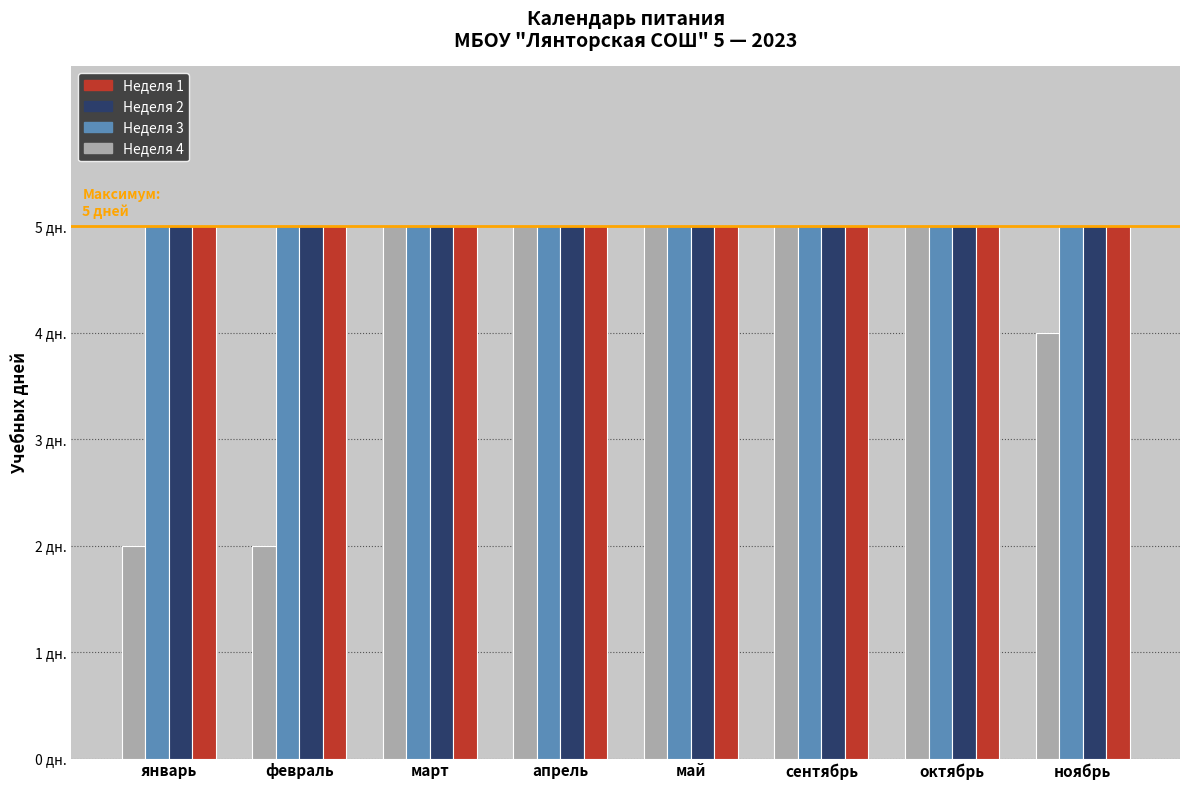

At which category does the chart reach its peak across all series?

март